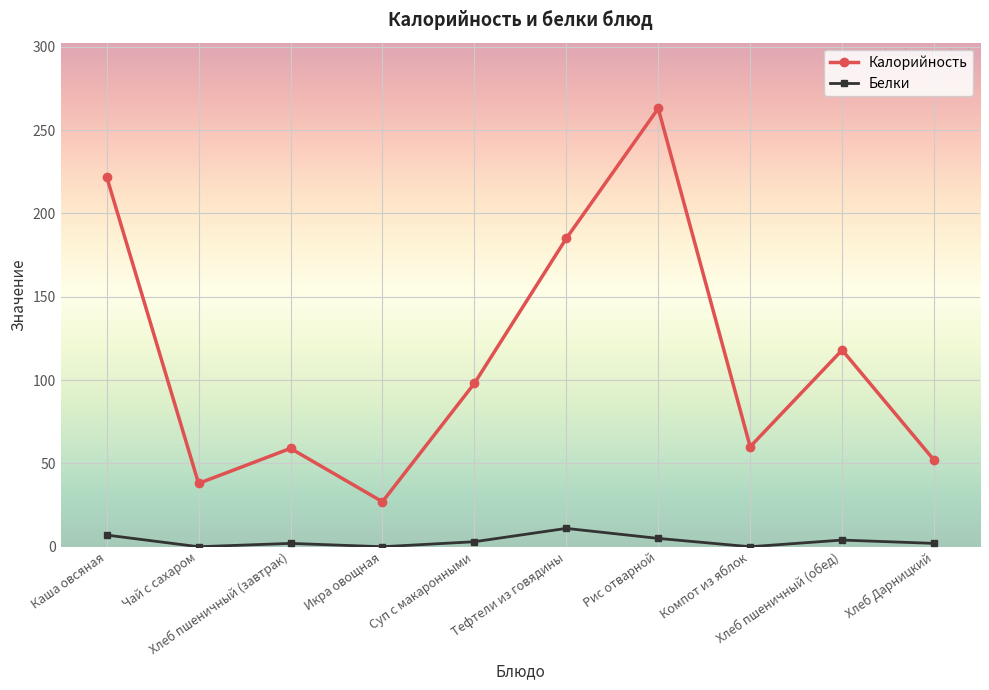

Which series has the widest spread of values?

Калорийность